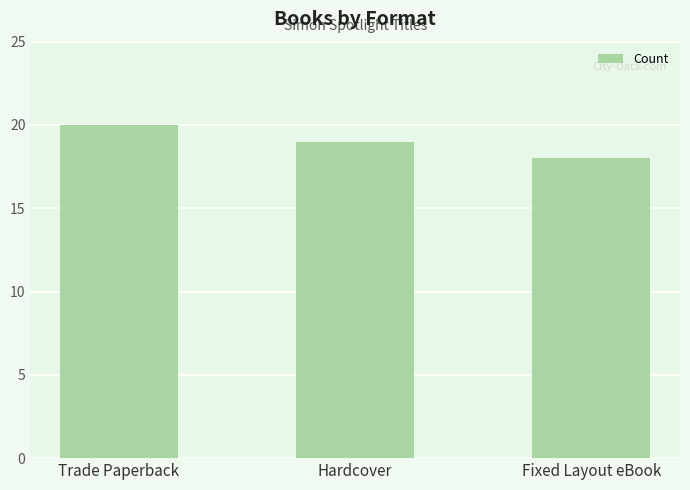

How many bars are there in total?

3